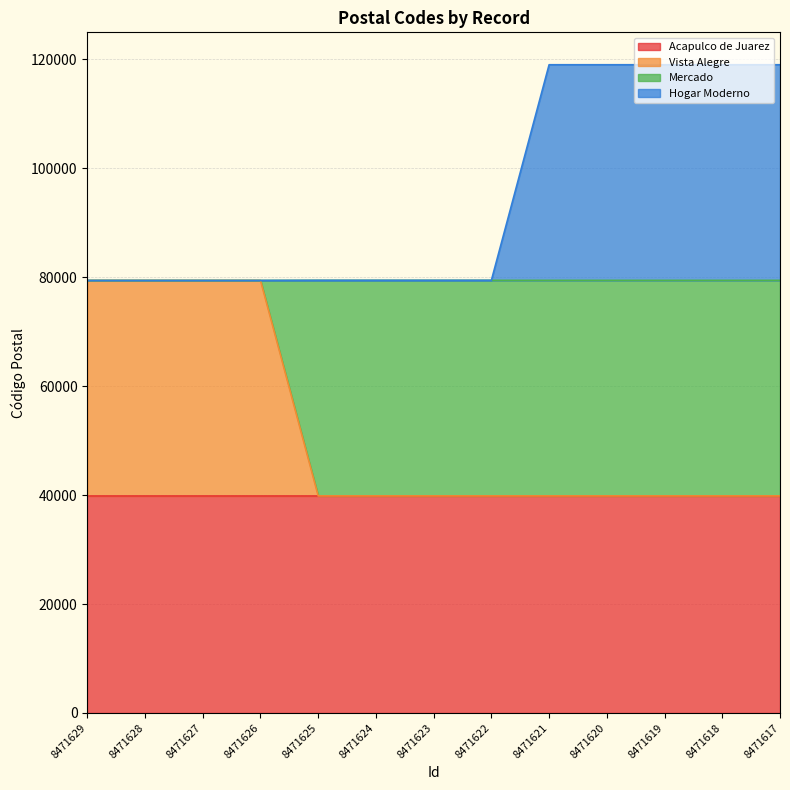

Which category has the lowest value in the Mercado series?

8471629